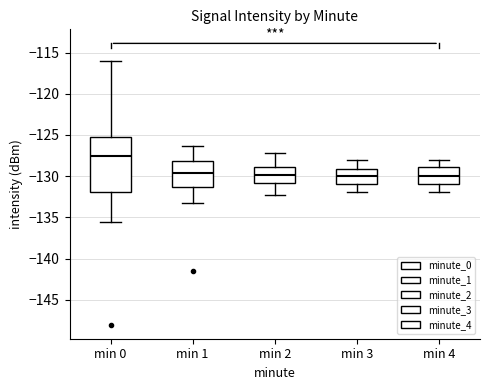

Where does the upper whisker of the box for min 1 end on the y-axis? The values are not printed on the chart, so give them approximately, as read against the axis.

-126.5